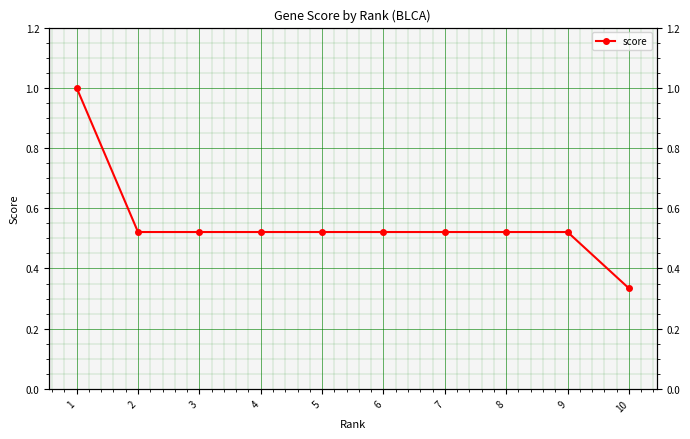

How many lines are shown in the chart?

1